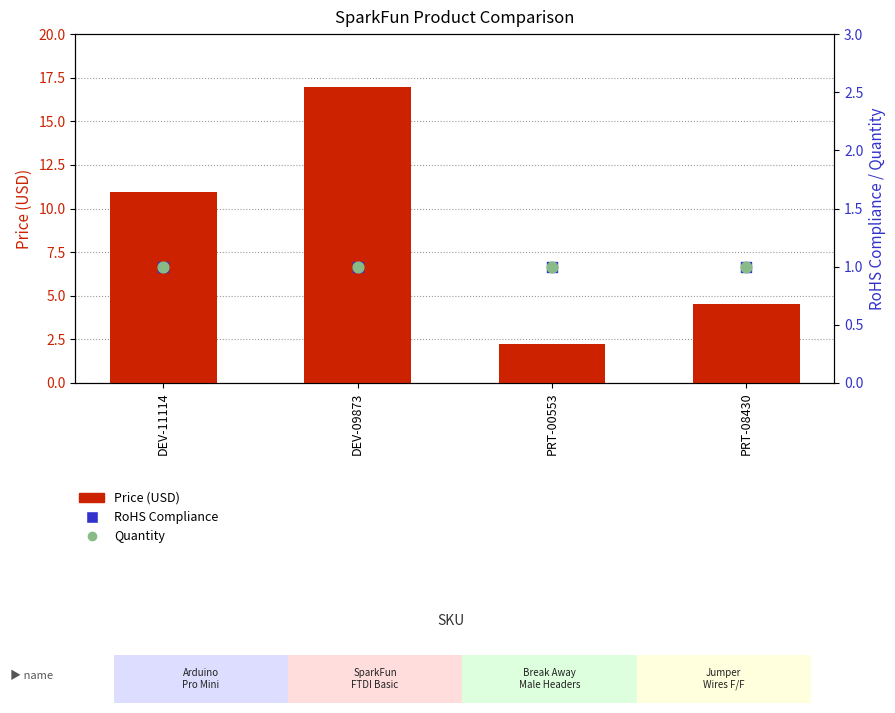

Which series contains the highest Y value?

Price (USD)